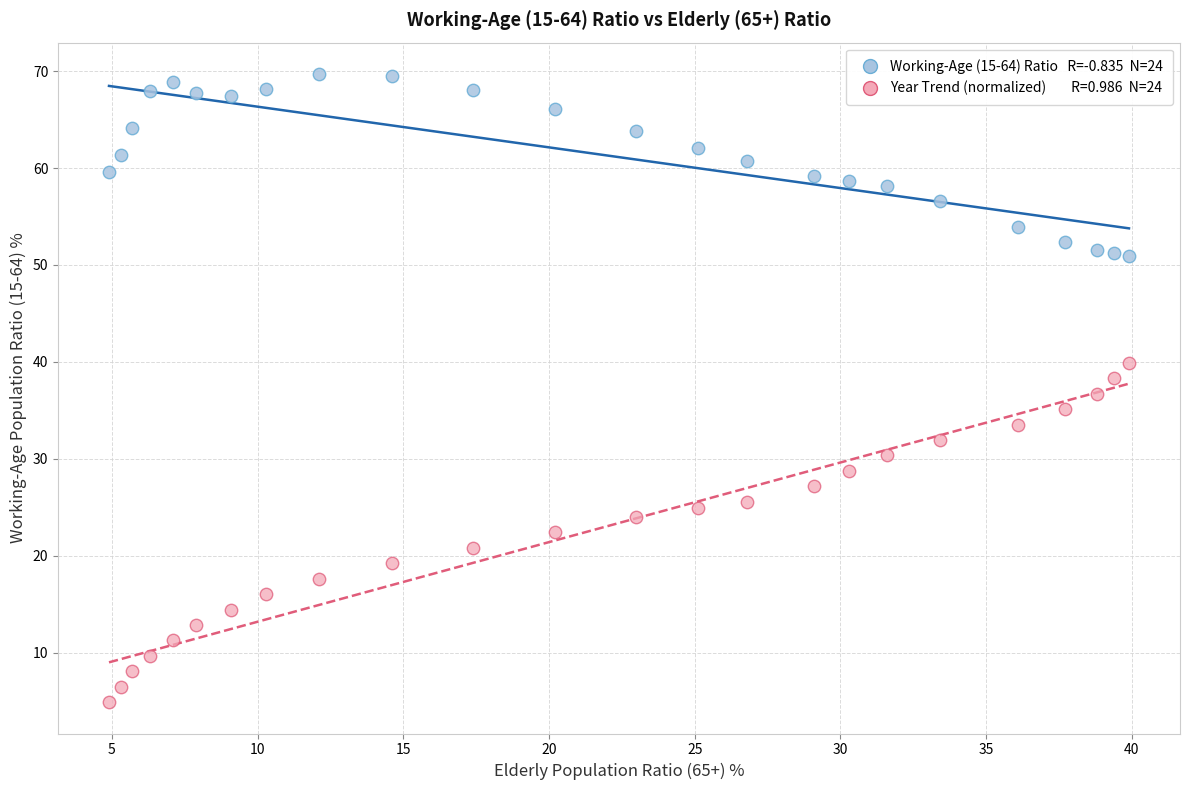

Across all data points, what is the range of Y values (max minus min)?

64.8